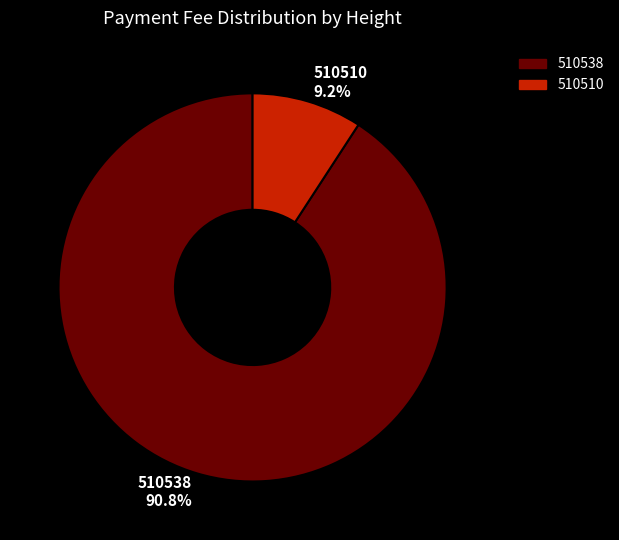

To the nearest percent, what is the difference between the 510538 and 510510 slice percentages?

82%